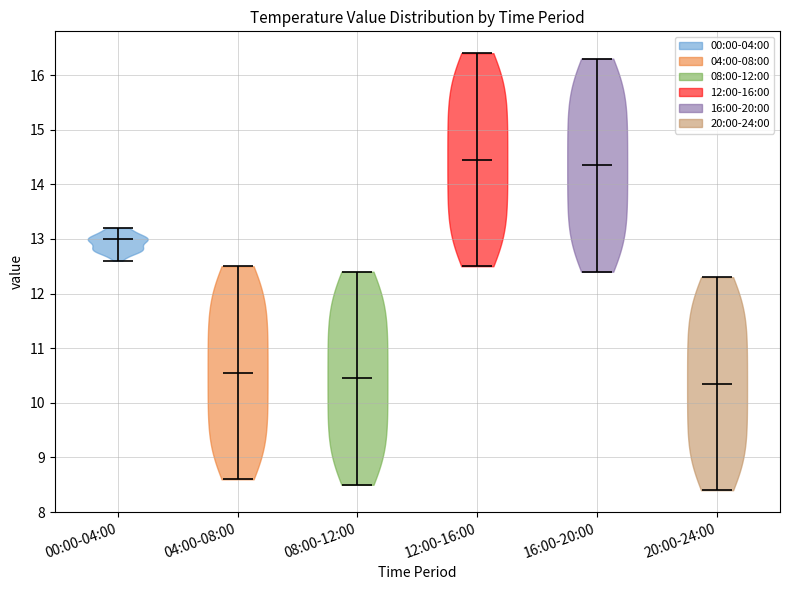

Reading left to right, read every violin against the y-axis: where its median line is, and the lowest and highest points it reaches. The values are not printed on the chart, so give them approximately, as read against the axis.

00:00-04:00: median line 13.0, lowest point 12.6, highest point 13.2
04:00-08:00: median line 10.6, lowest point 8.6, highest point 12.5
08:00-12:00: median line 10.5, lowest point 8.5, highest point 12.4
12:00-16:00: median line 14.5, lowest point 12.5, highest point 16.4
16:00-20:00: median line 14.4, lowest point 12.4, highest point 16.3
20:00-24:00: median line 10.4, lowest point 8.4, highest point 12.3